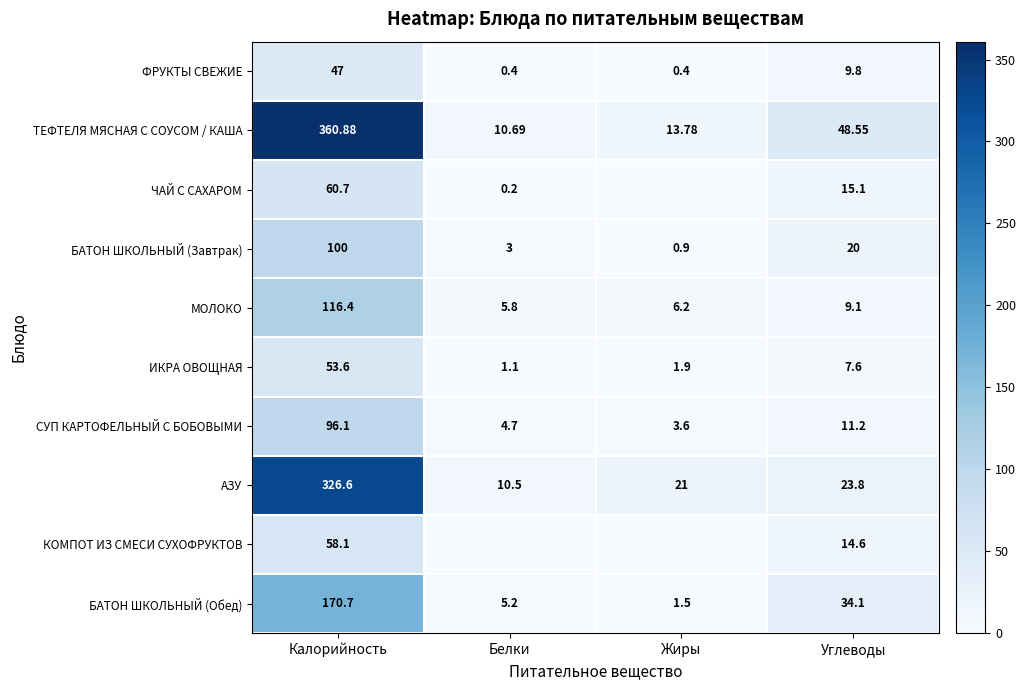

Rank the series at Калорийность from lowest to highest value.

ФРУКТЫ СВЕЖИЕ, ИКРА ОВОЩНАЯ, КОМПОТ ИЗ СМЕСИ СУХОФРУКТОВ, ЧАЙ С САХАРОМ, СУП КАРТОФЕЛЬНЫЙ С БОБОВЫМИ, БАТОН ШКОЛЬНЫЙ (Завтрак), МОЛОКО, БАТОН ШКОЛЬНЫЙ (Обед), АЗУ, ТЕФТЕЛЯ МЯСНАЯ С СОУСОМ / КАША